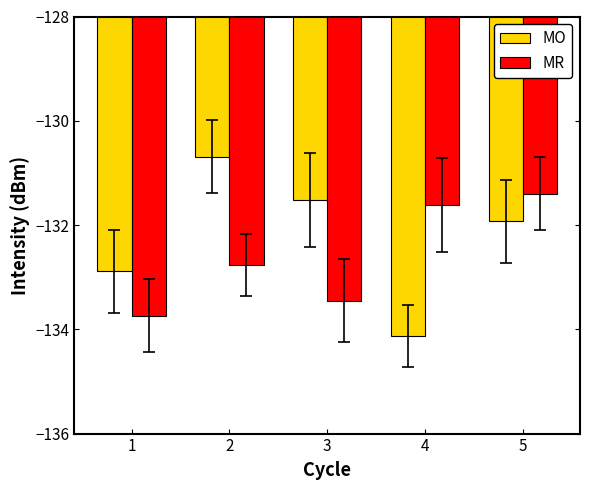

What value does the MO series have at 5?

-131.9